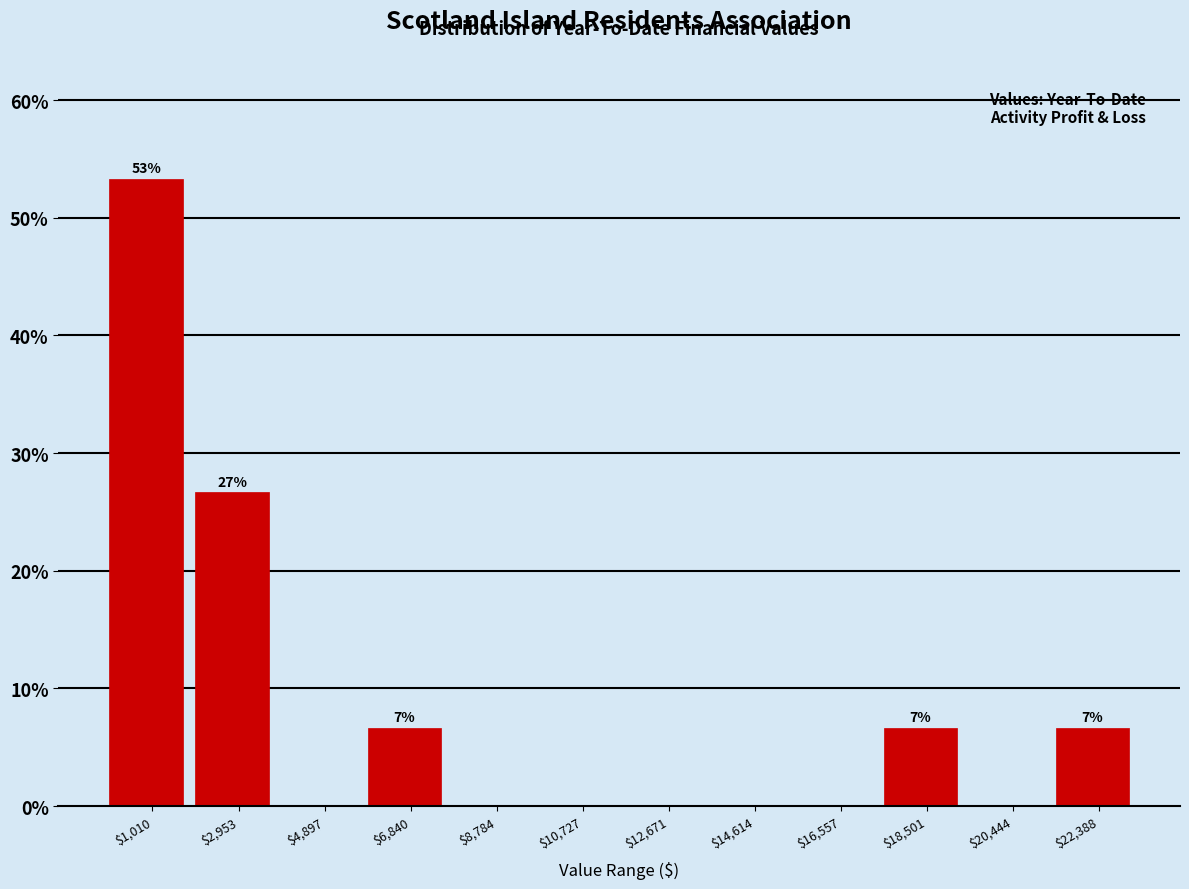

Which range on the x-axis has the tallest bar?

0 to 2000